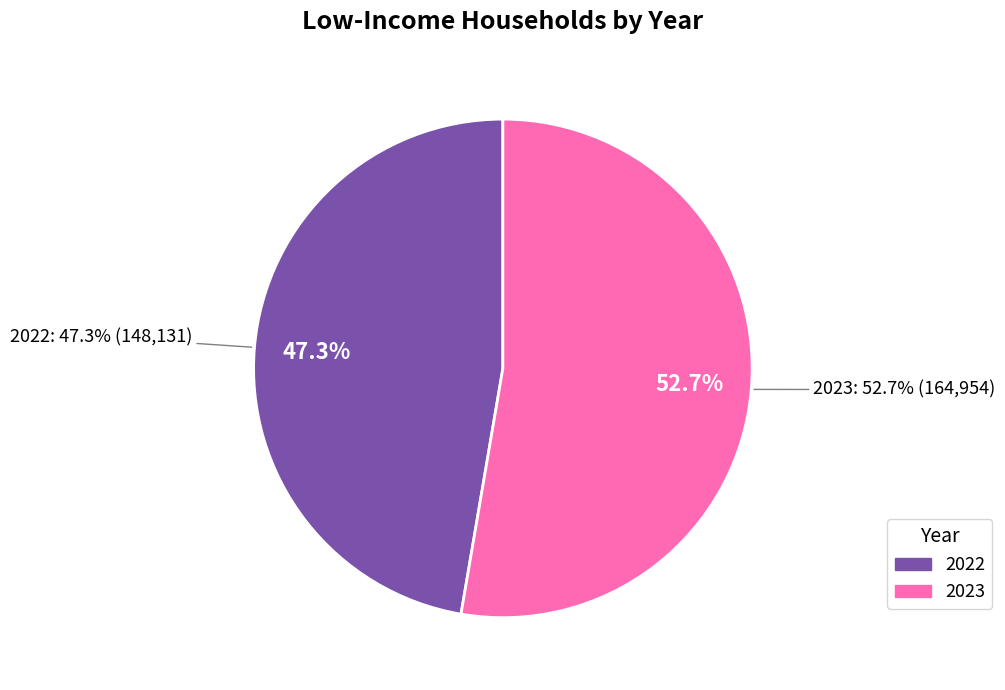

What is the change in value from 2022 to 2023?

+16823